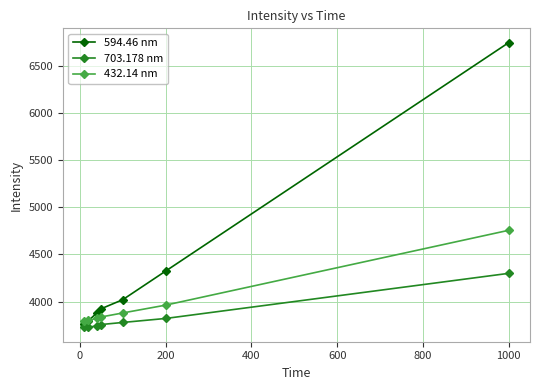

What is the value of the 594.46 nm point at the 1st from the left?

3766.8